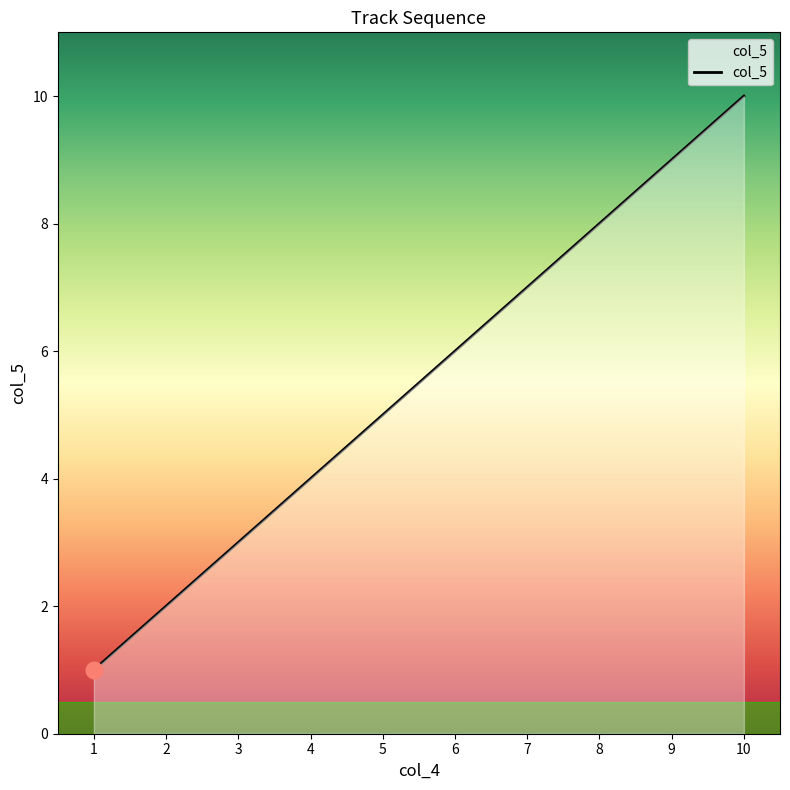

The chart shows a value of 10 at 6. True or false?

False